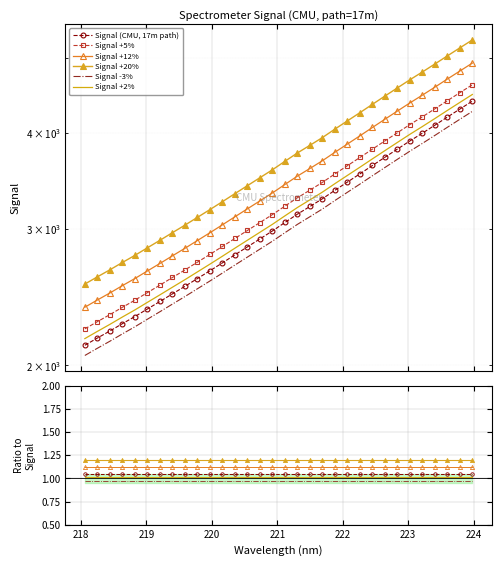

What is the minimum value shown in the chart?

1.0